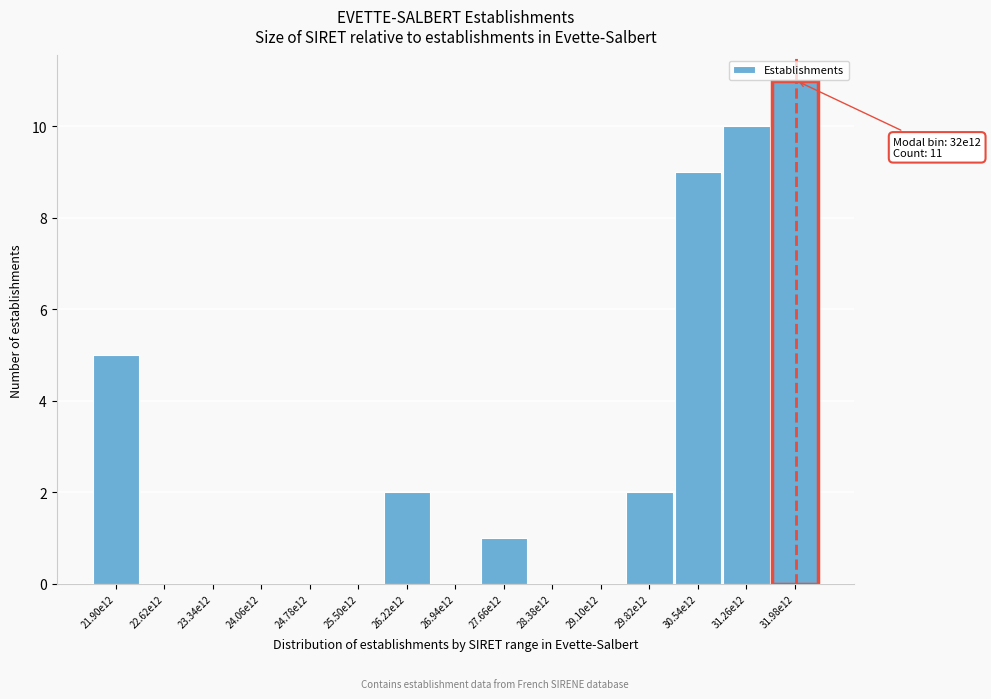

Reading left to right, extract all data points from this chart.

21.90e12=5	22.62e12=0	23.34e12=0	24.06e12=0	24.78e12=0	25.50e12=0	26.22e12=2	26.94e12=0	27.66e12=1	28.38e12=0	29.10e12=0	29.82e12=2	30.54e12=9	31.26e12=10	31.98e12=11